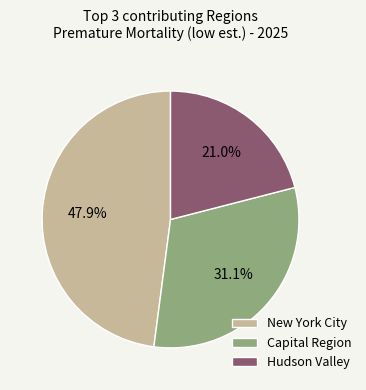

Which category has the smallest portion of the pie?

Hudson Valley